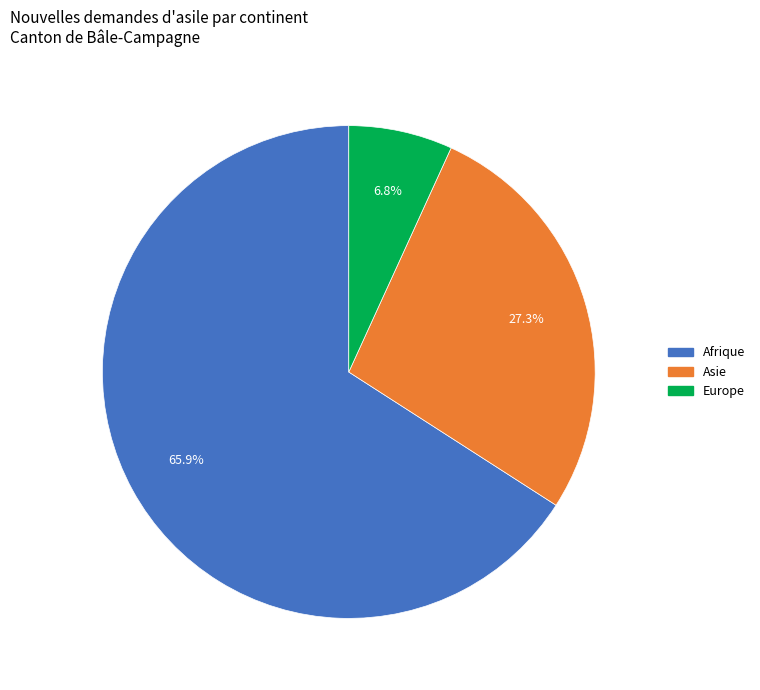

What is the smallest slice in the pie chart?

Europe